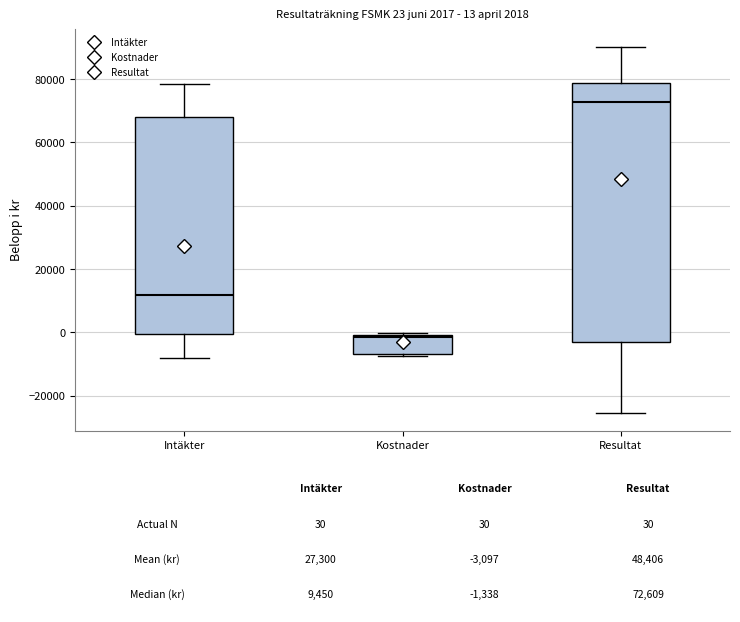

Which box's median line is the highest?

Resultat